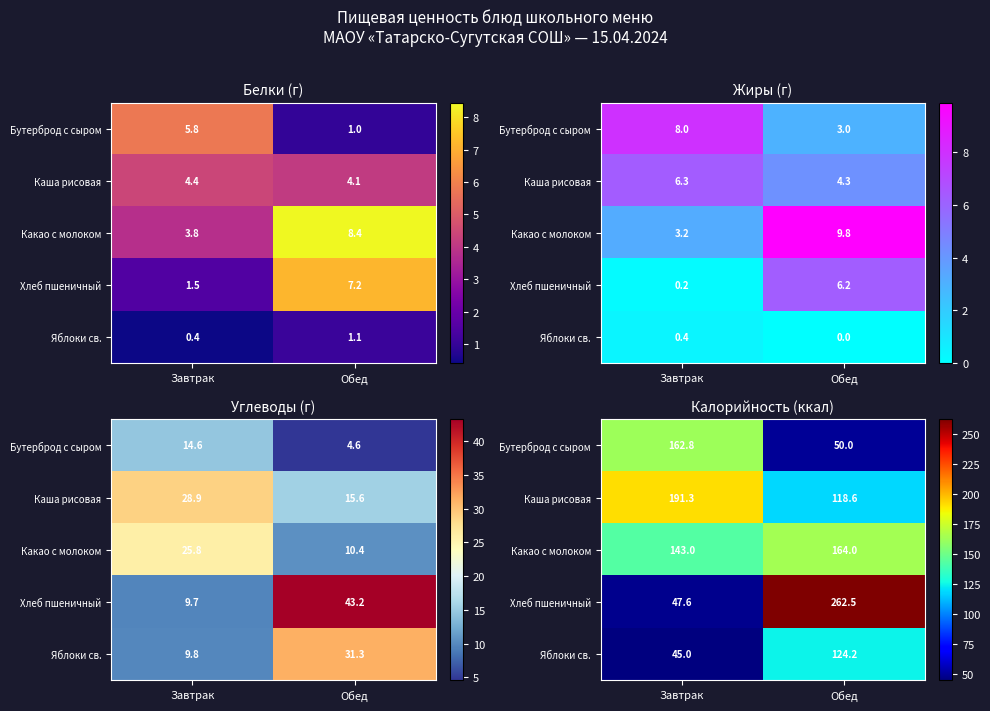

Is the value of Бутерброд с сыром at Завтрак greater than the value of Яблоки св. at Обед?

Yes